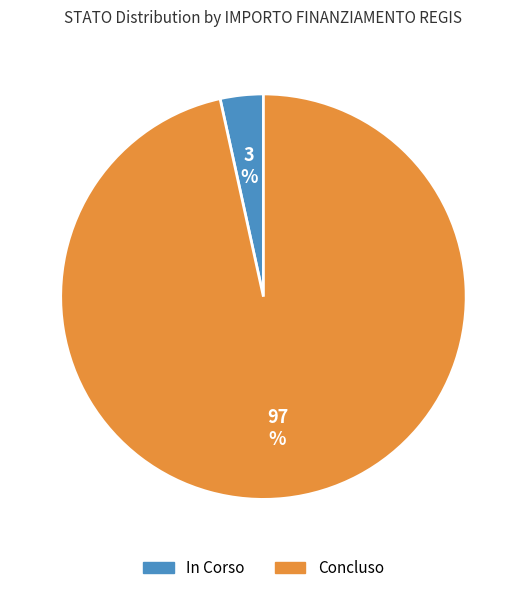

Is there a majority slice in this chart?

Yes